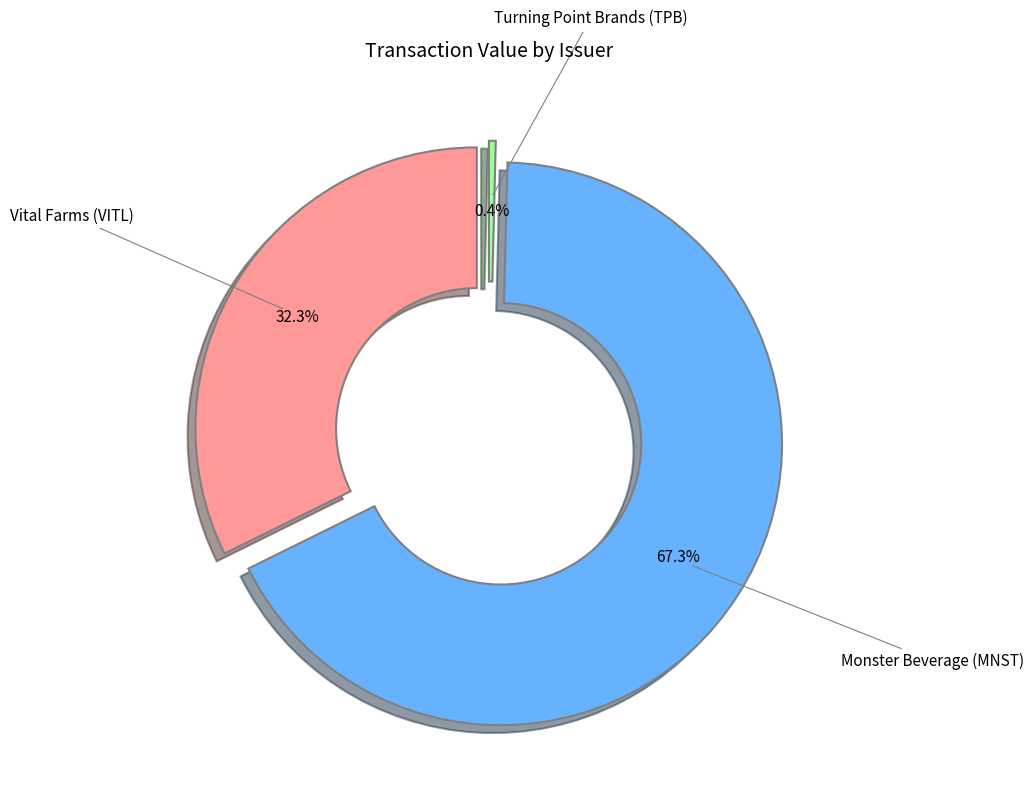

Rank the categories by value from lowest to highest.

Turning Point Brands (TPB), Vital Farms (VITL), Monster Beverage (MNST)